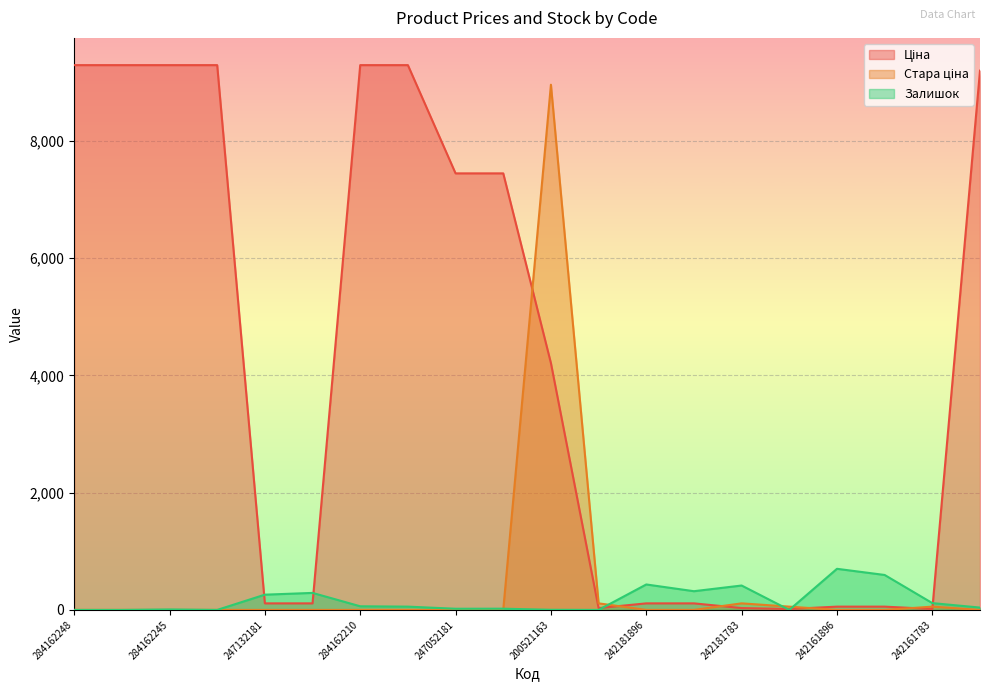

True or false: Ціна and Стара ціна intersect in this chart.

True